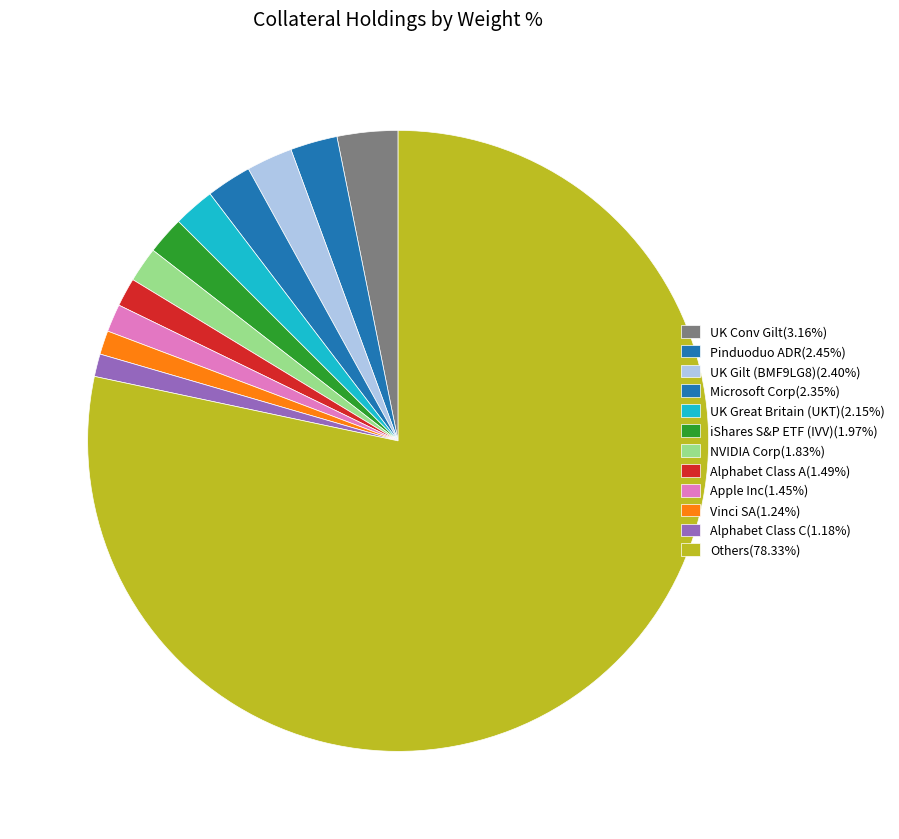

How many segments does this pie chart have?

12